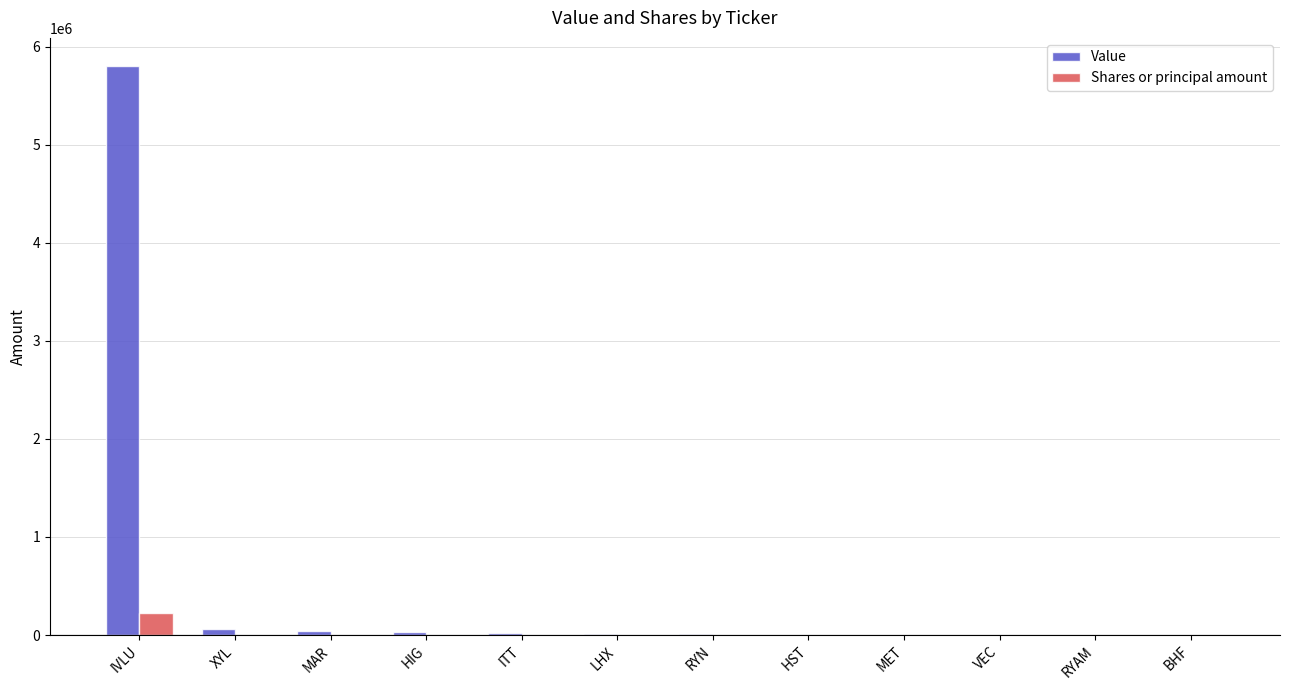

Which series has the largest total across all categories?

Value